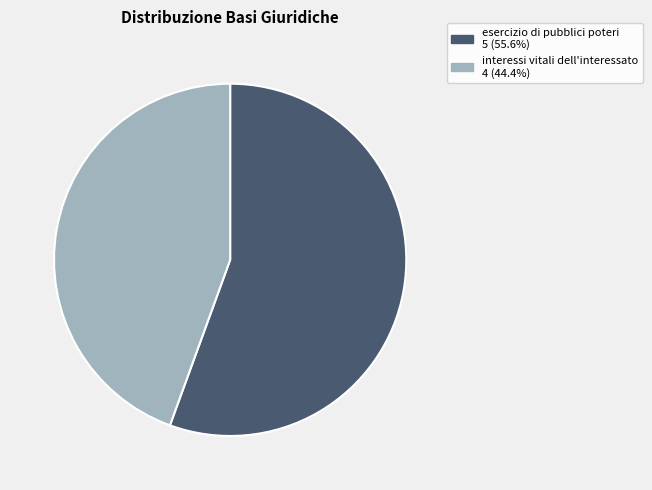

Does esercizio di pubblici poteri account for over 50% of the chart?

Yes